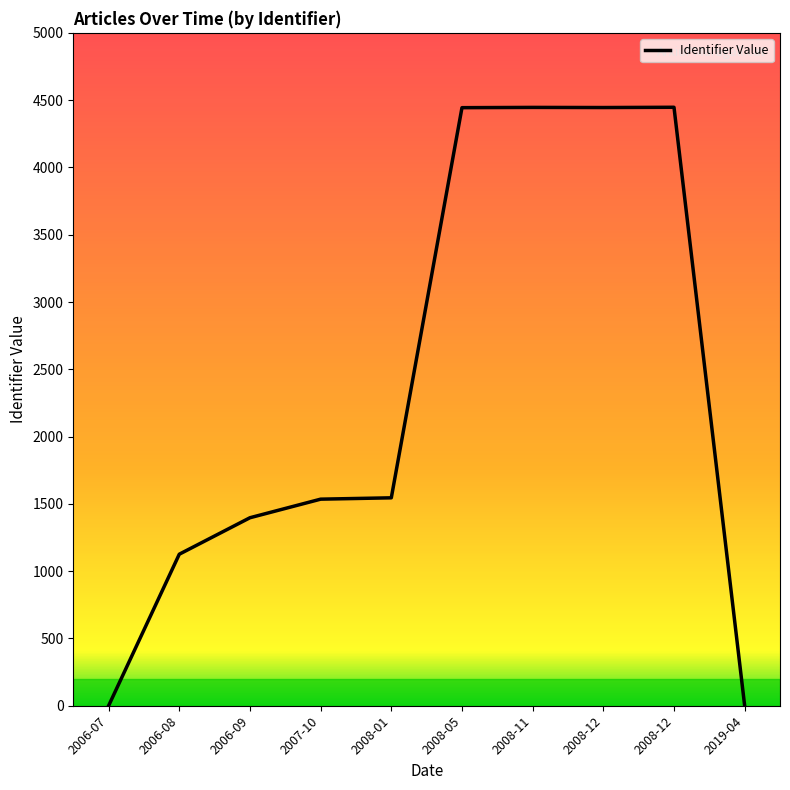

Does the chart have visible grid lines?

No